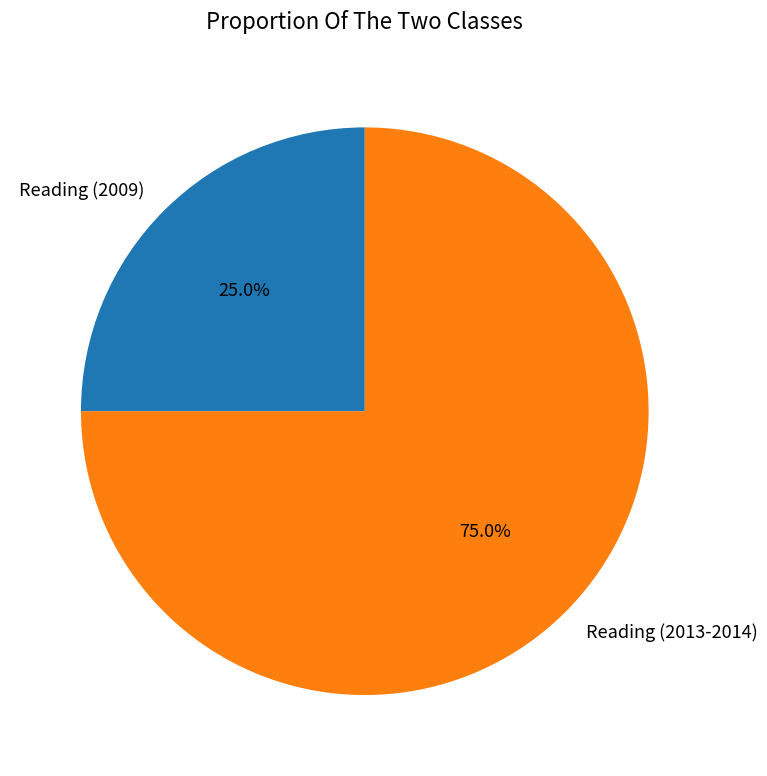

Does Reading (2009) account for over 50% of the chart?

No